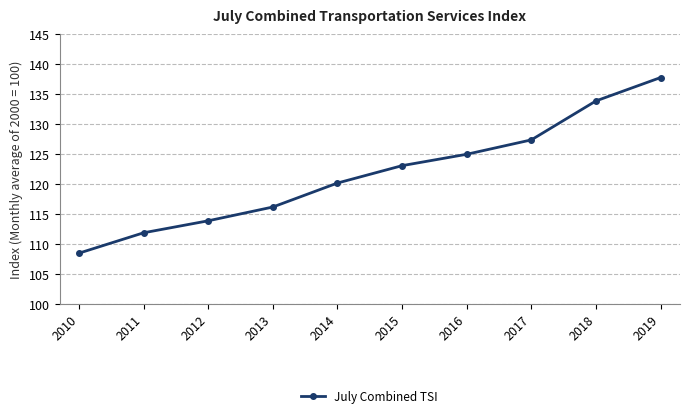

Rank the categories by value from highest to lowest.

2019, 2018, 2017, 2016, 2015, 2014, 2013, 2012, 2011, 2010